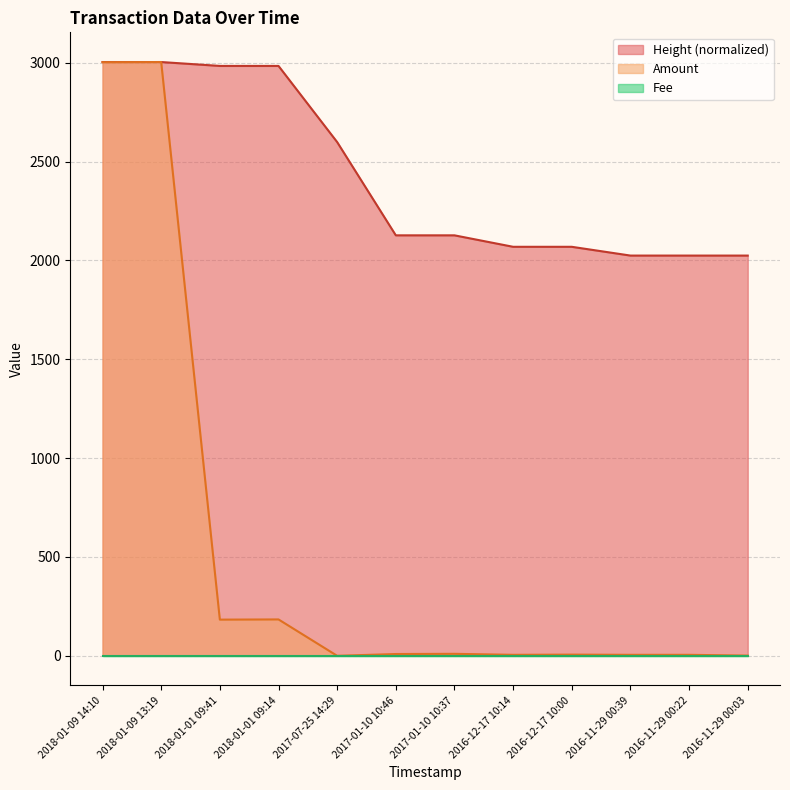

What position from the right is 2017-01-10 10:46?

7